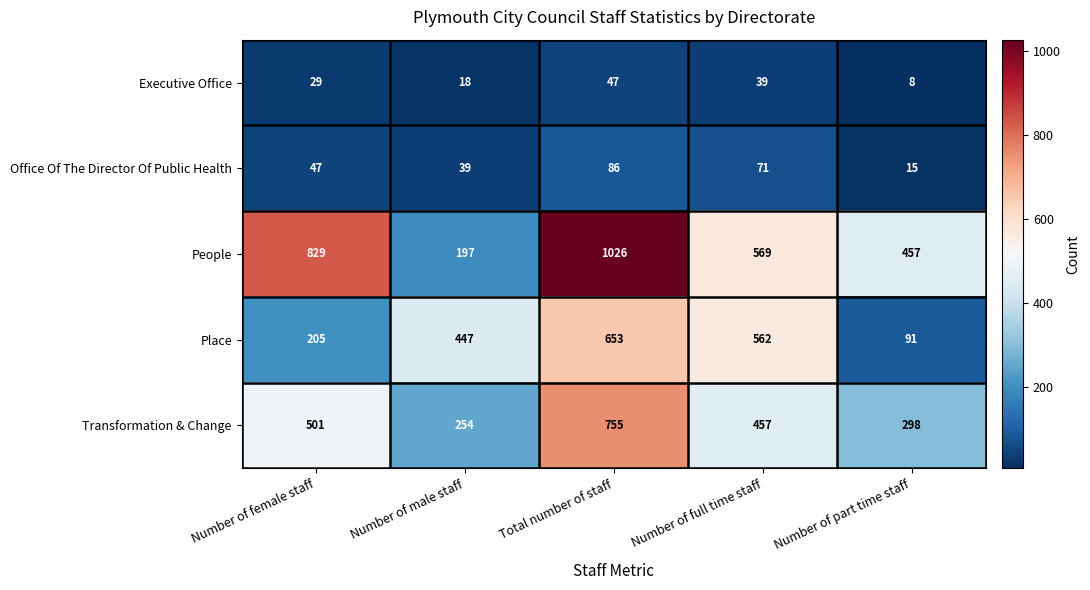

List the series in order of their peak value, highest first.

People, Transformation & Change, Place, Office Of The Director Of Public Health, Executive Office